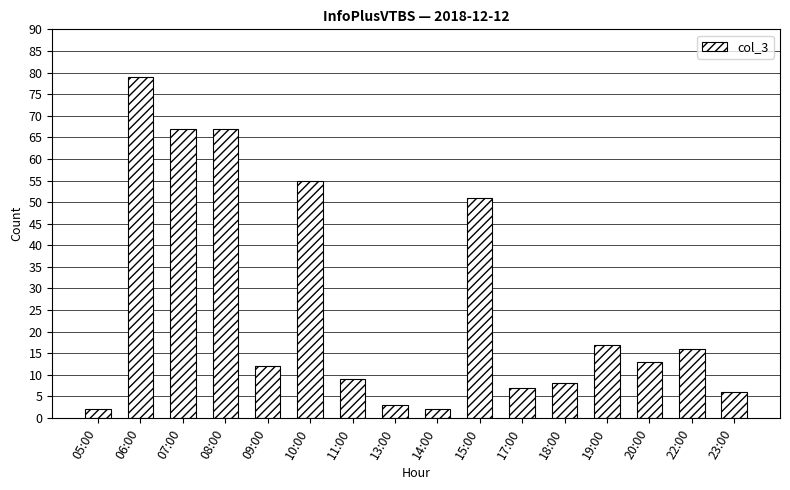

Where is the data nearest to the value 40?

15:00